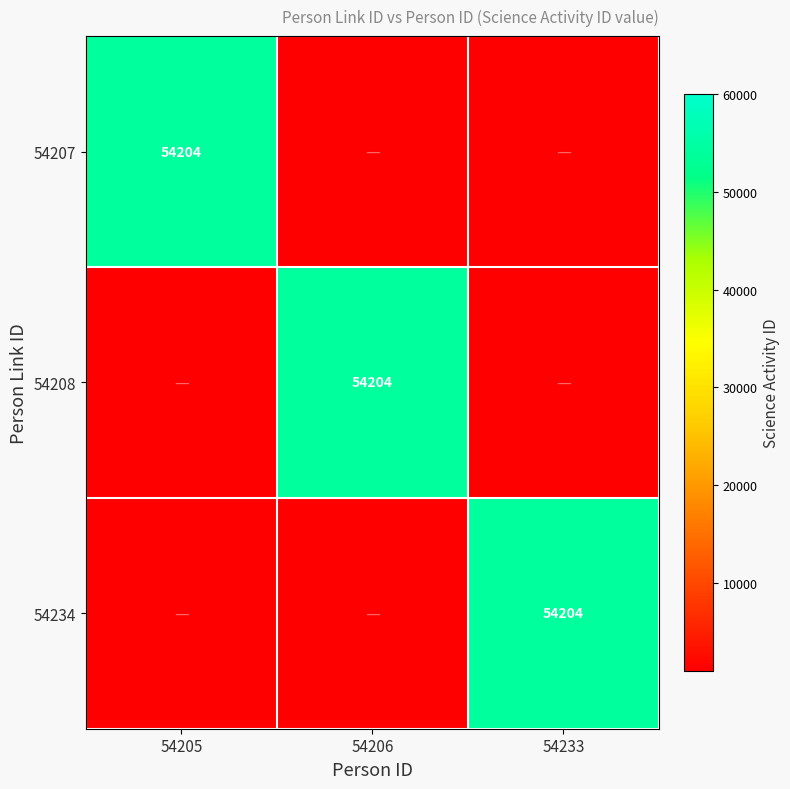

Which label corresponds to the smallest value in the chart?

54206